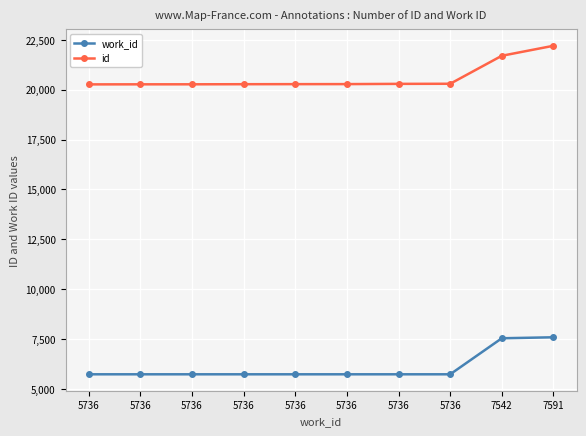

Which series changed the most between 5736 and 5736?

id